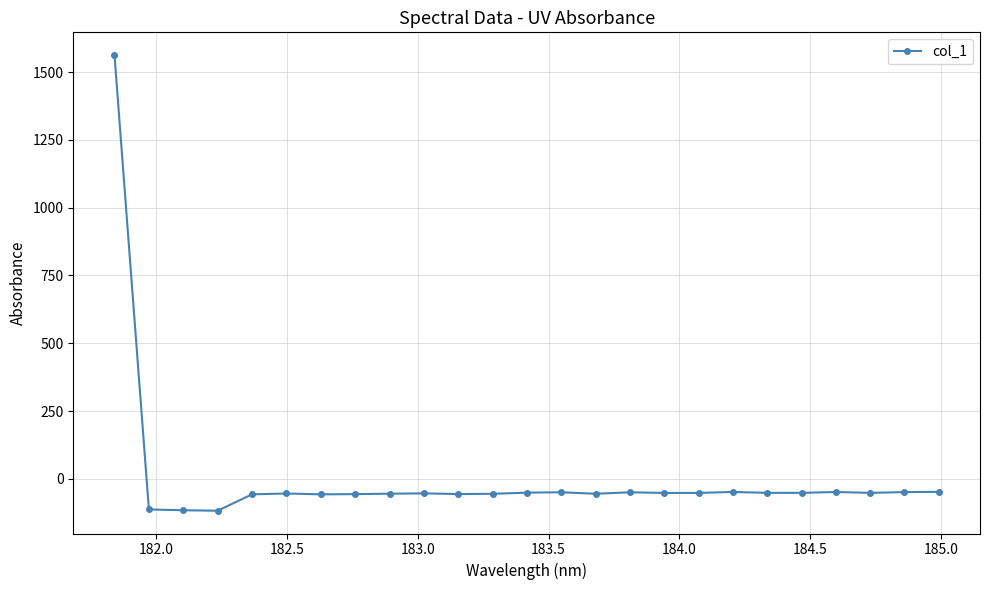

How many distinct data groups are displayed?

1